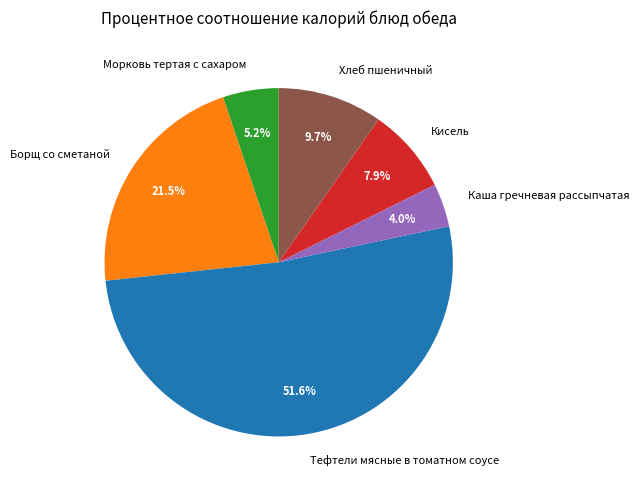

To the nearest percent, what percentage of the pie is Тефтели мясные в томатном соусе?

52%